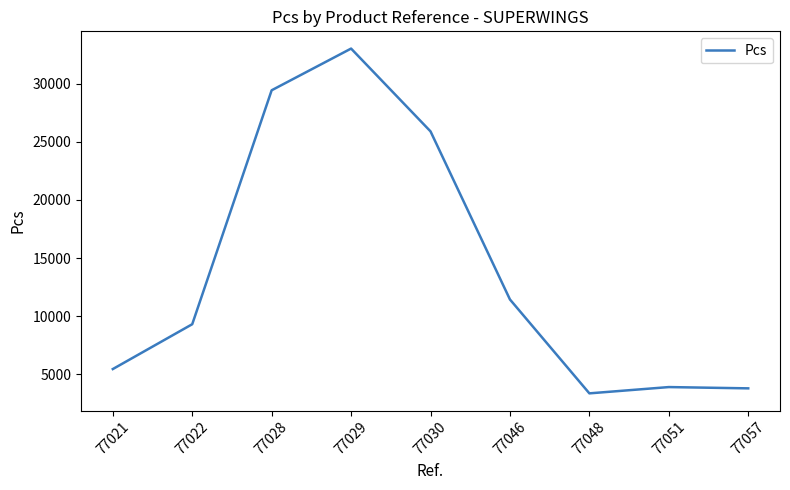

Approximately how many times larger is the value at 77030 compared to 77048?

7.7